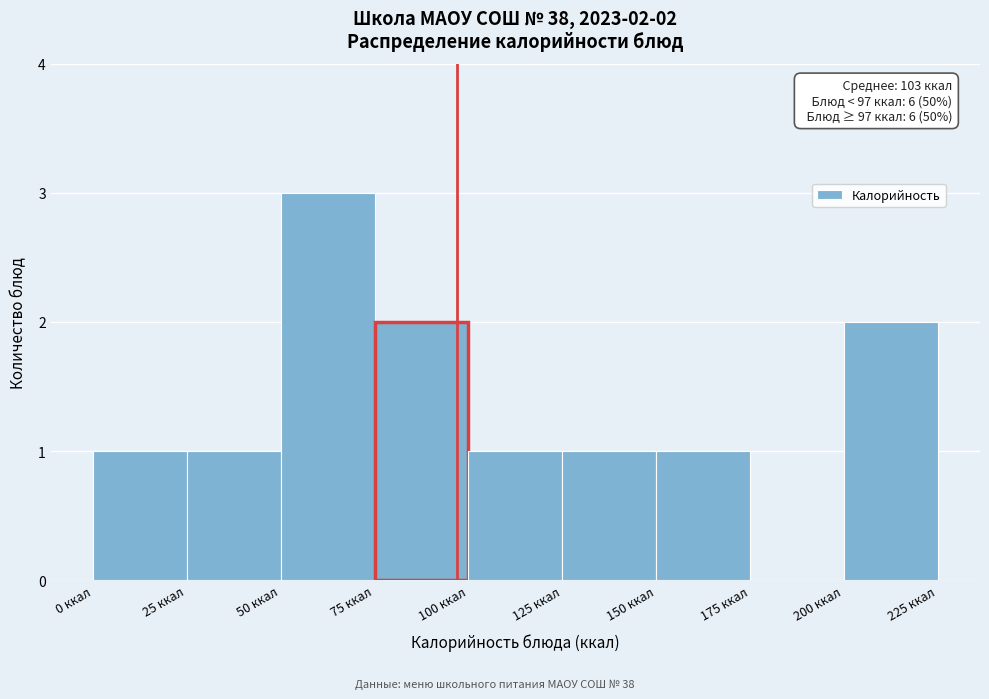

Over which range of the x-axis is the bar tallest?

50 to 75